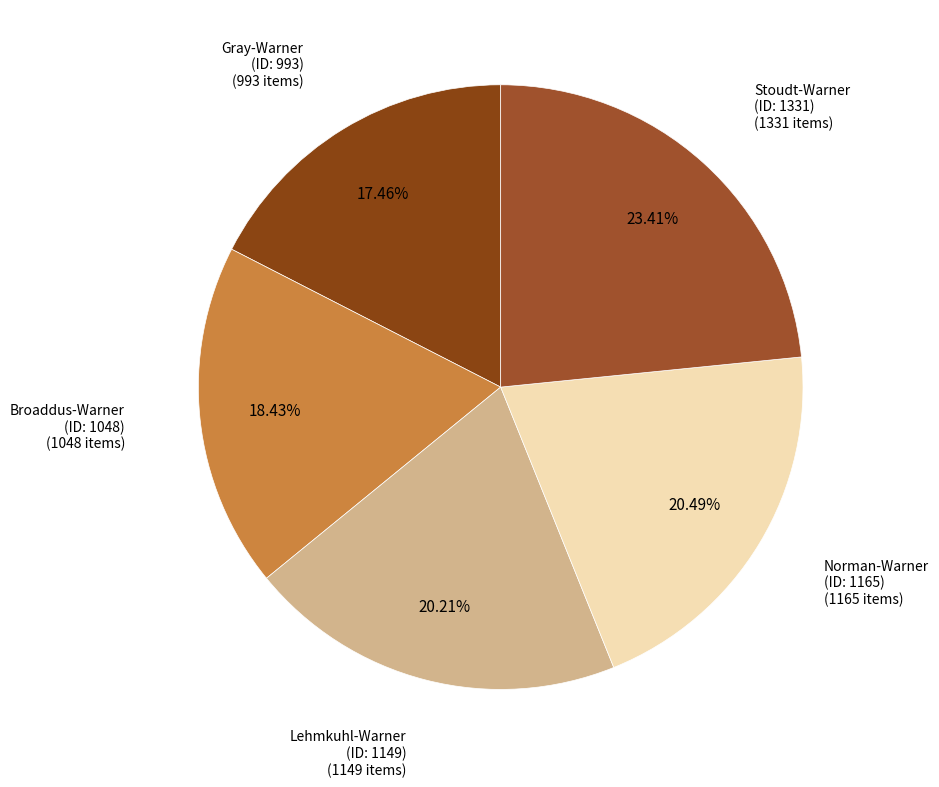

To the nearest percent, what is the difference between the largest and smallest slice percentages?

6%